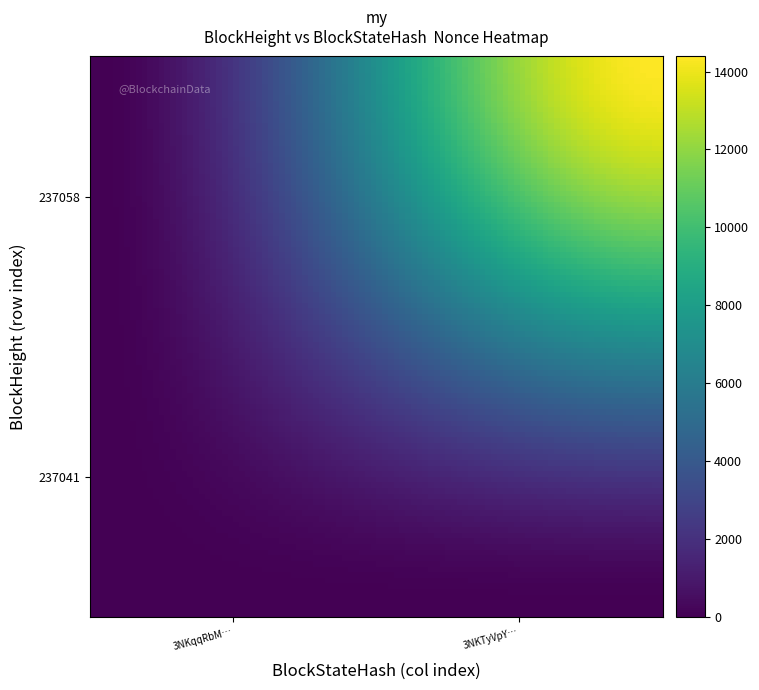

Reading right to left, extract all data points from this chart.

237058: 14388	0
237041: 14388	0